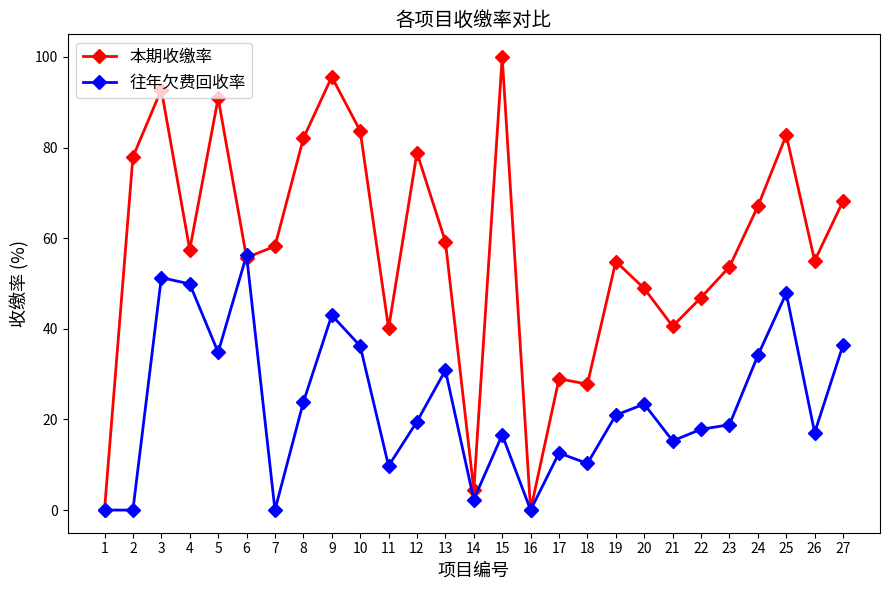

List the series in order of their overall mean, lowest first.

往年欠费回收率, 本期收缴率